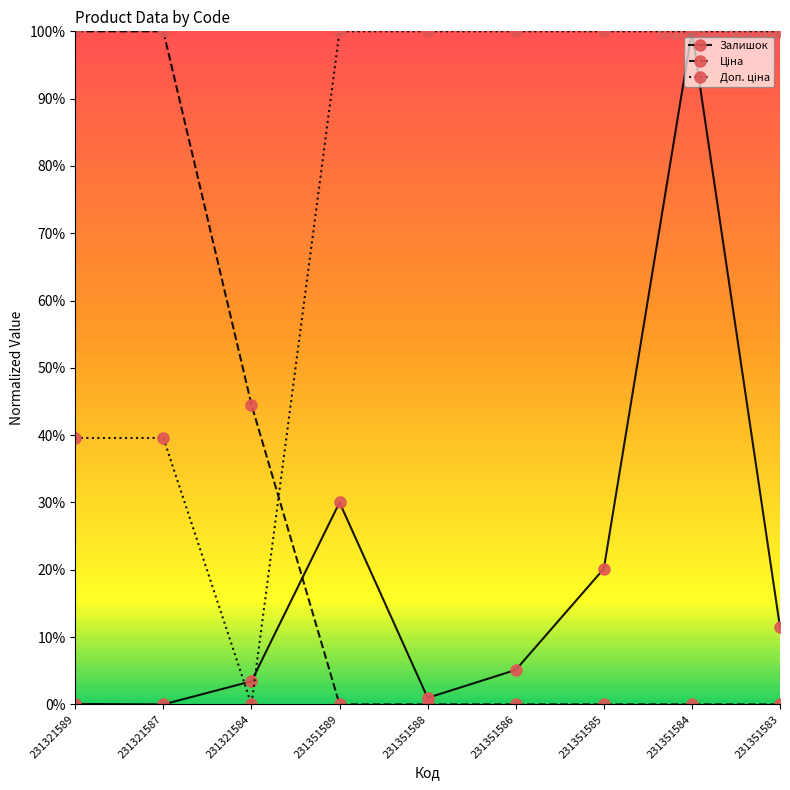

The Доп. ціна series shows 0.6 at 231321587. True or false?

False